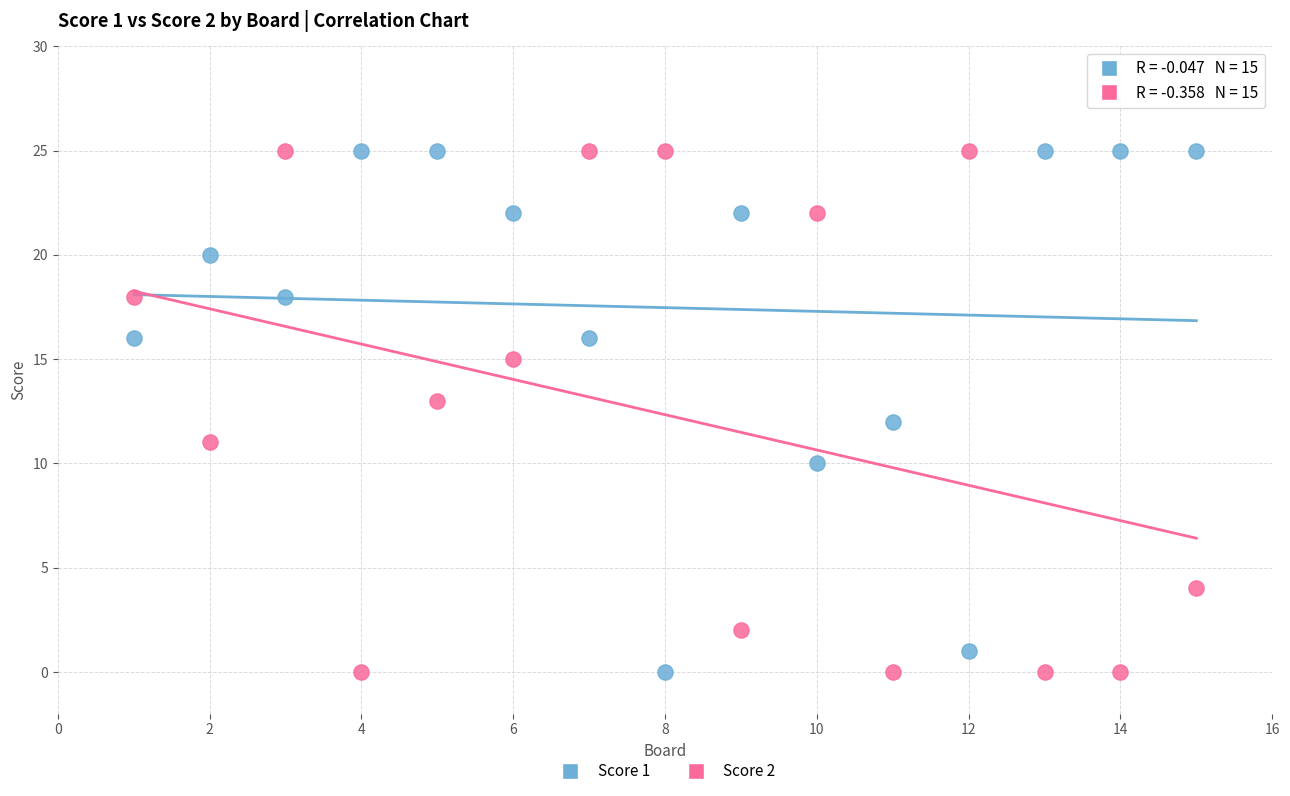

What are all the series names shown in the legend?

Score 1, Score 2